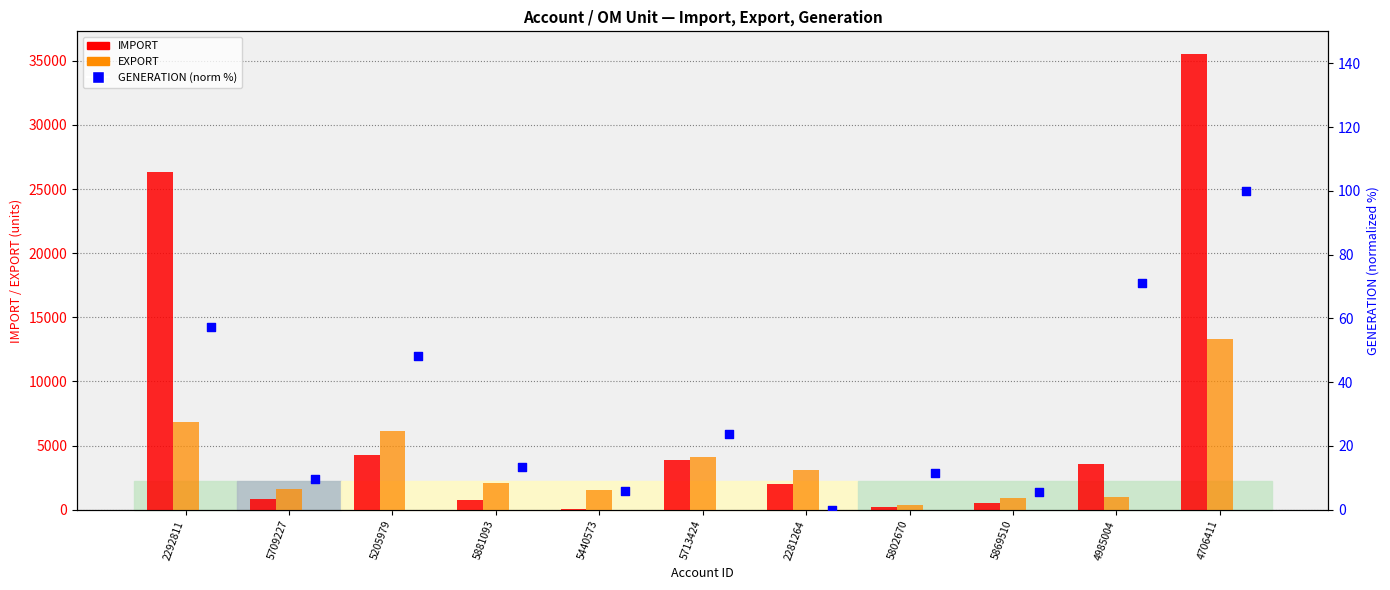

Which series has the largest total across all categories?

IMPORT